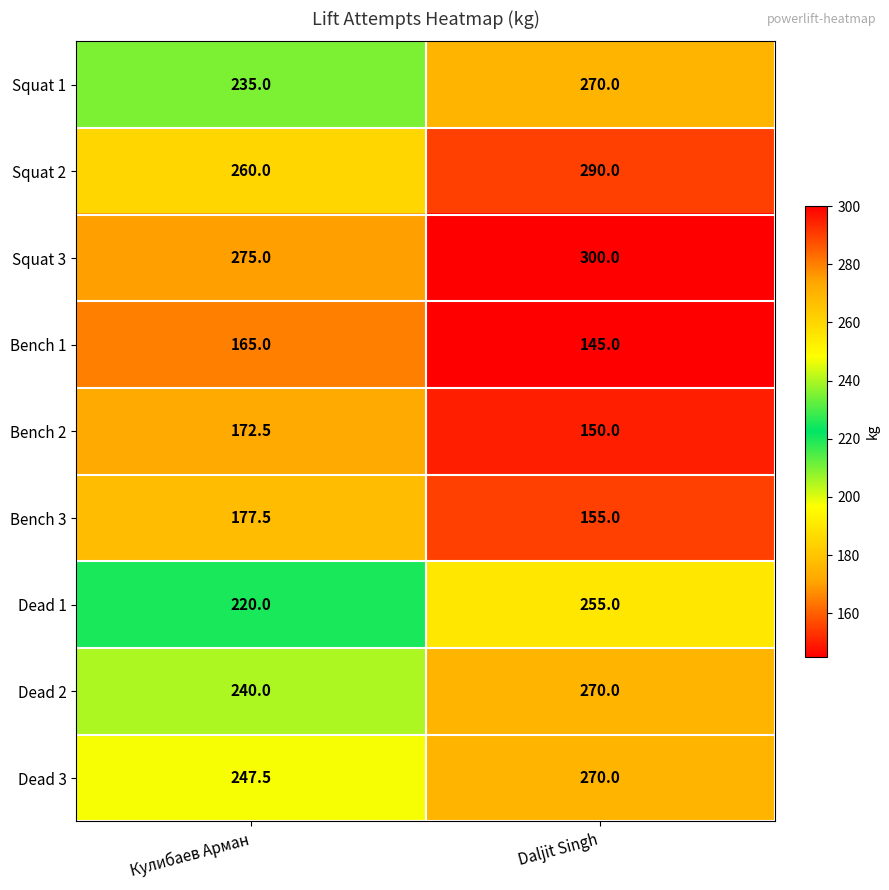

What is the total value across all series at Кулибаев Арман?

1992.5